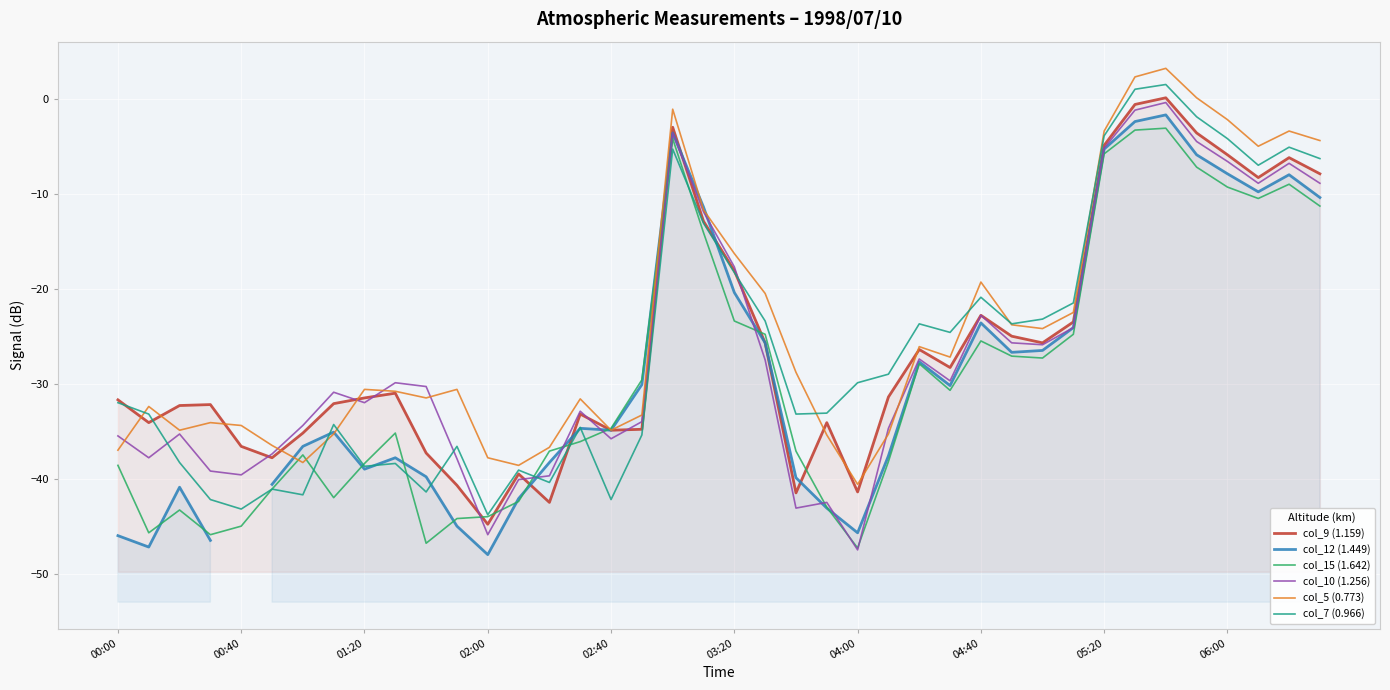

What is the value of the col_10 (1.256) point at the 21st from the left?

-17.7